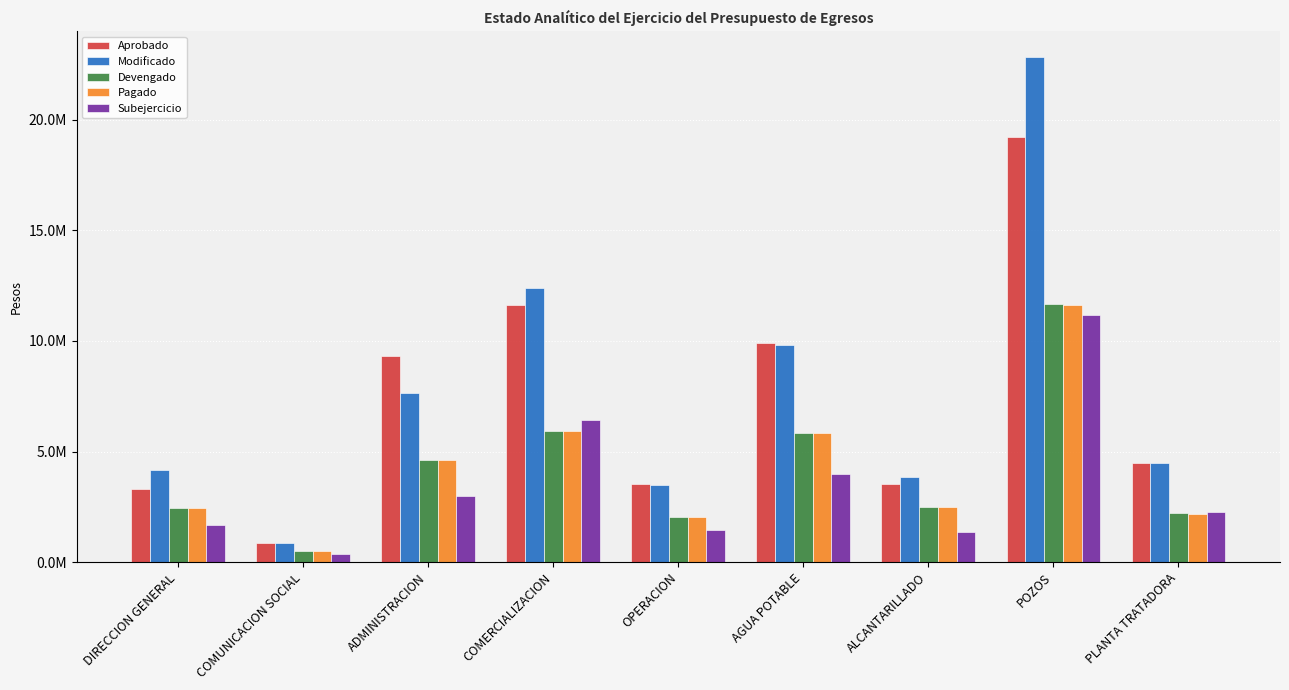

Reading right to left, transcribe all the data shown in this chart.

Aprobado: 4478102.6	19233070.5	3536734.5	9921330.6	3515975.4	11630640.5	9317386.0	861860.1	3300216.1
Modificado: 4478102.6	22850851.3	3860052.6	9815890.2	3470975.4	12383212.4	7627011.4	861860.1	4164691.2
Devengado: 2210553.7	11689087.2	2497337.2	5819885.7	2031374.4	5942009.3	4631139.3	516621.0	2466600.1
Pagado: 2172062.5	11625849.5	2492371.7	5823897.7	2031374.4	5947452.6	4631300.0	517141.0	2466600.1
Subejercicio: 2267548.9	11161764.1	1362715.4	3996004.4	1439601.0	6441203.1	2995872.1	345239.1	1698091.2